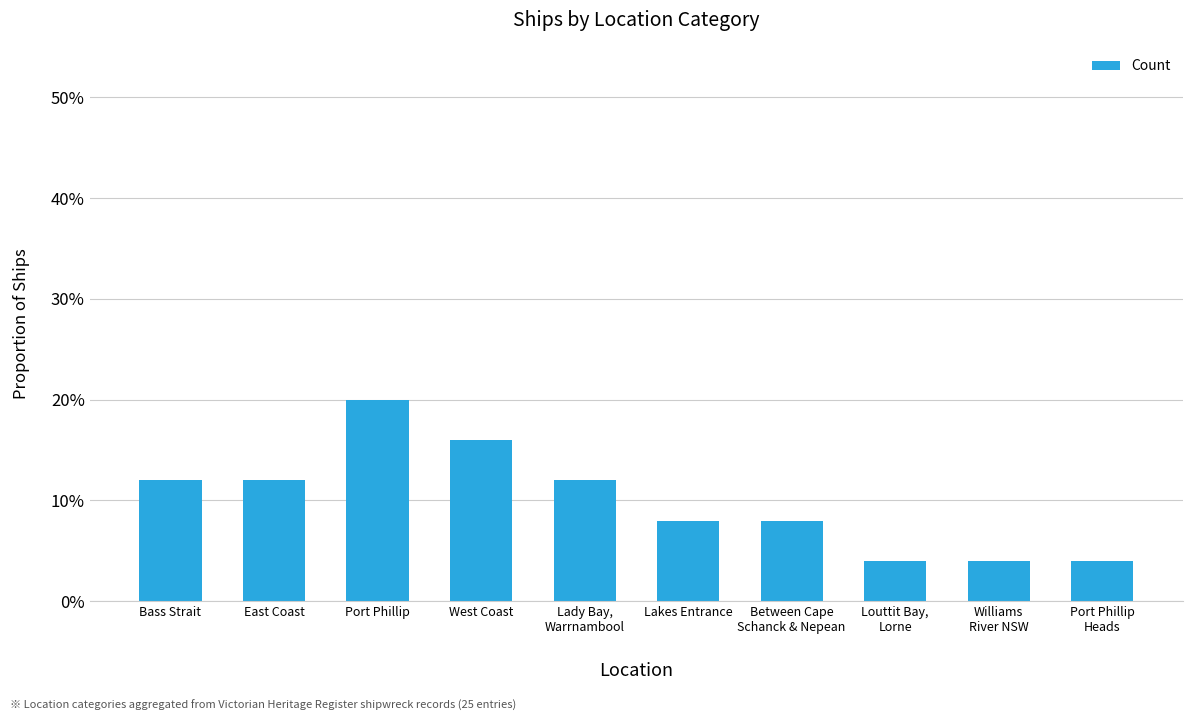

List the labels in order of value, largest first.

Port Phillip, West Coast, Bass Strait, East Coast, Lady Bay,
Warrnambool, Lakes Entrance, Between Cape
Schanck & Nepean, Louttit Bay,
Lorne, Williams
River NSW, Port Phillip
Heads